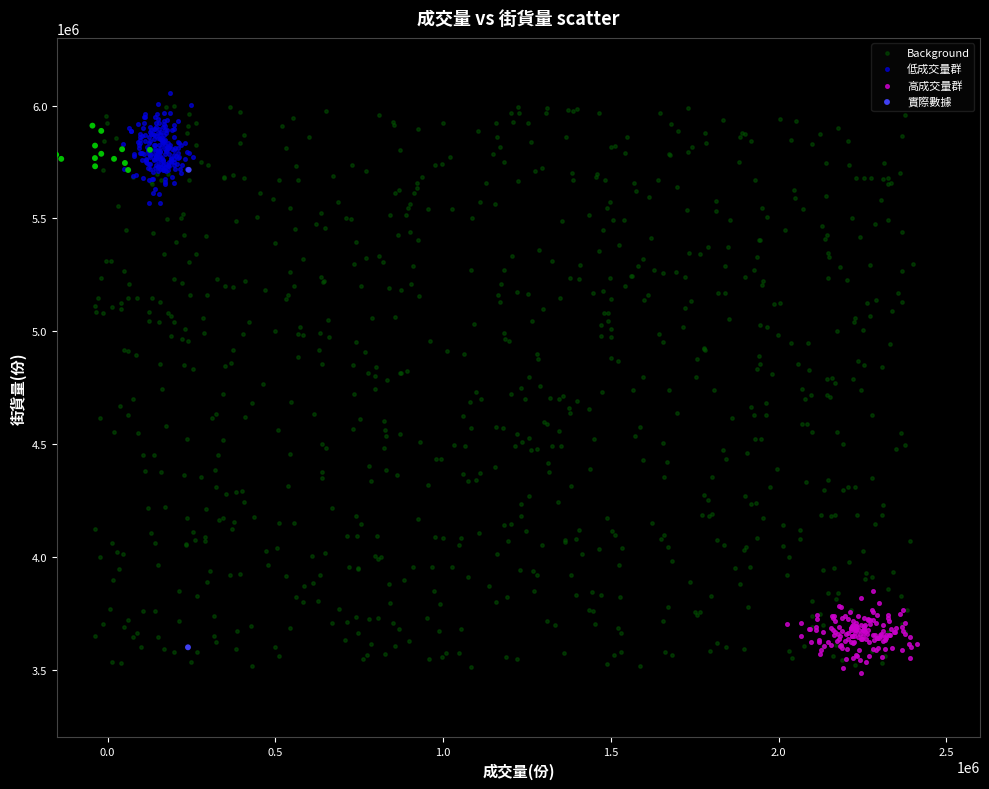

Which series has the widest spread of Y values?

Background